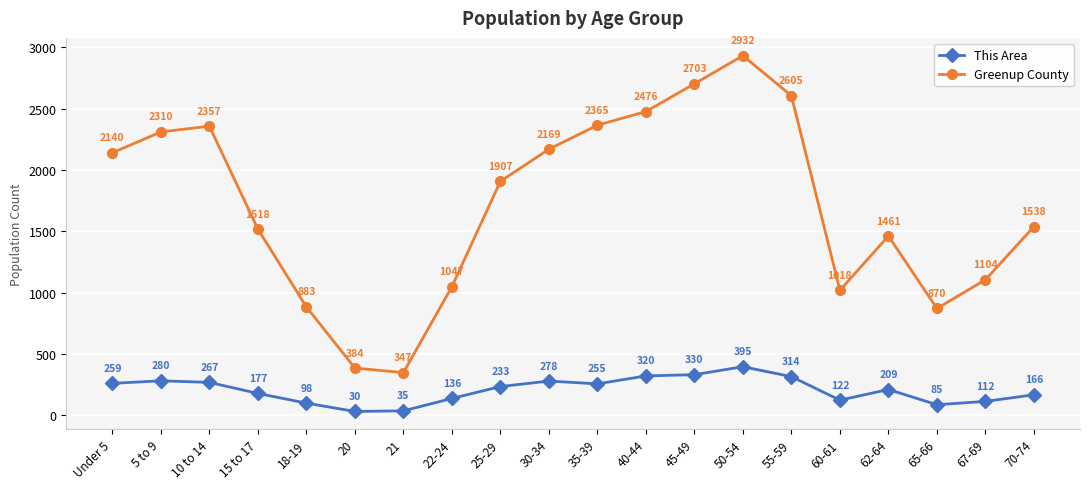

Rank the categories by This Area value from lowest to highest.

20, 21, 65-66, 18-19, 67-69, 60-61, 22-24, 70-74, 15 to 17, 62-64, 25-29, 35-39, Under 5, 10 to 14, 30-34, 5 to 9, 55-59, 40-44, 45-49, 50-54